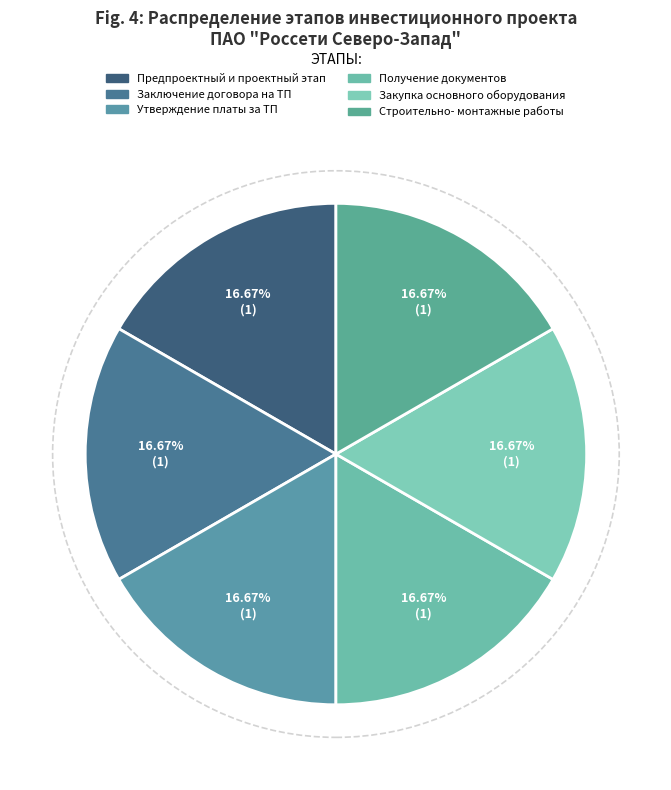

How many segments does this pie chart have?

6